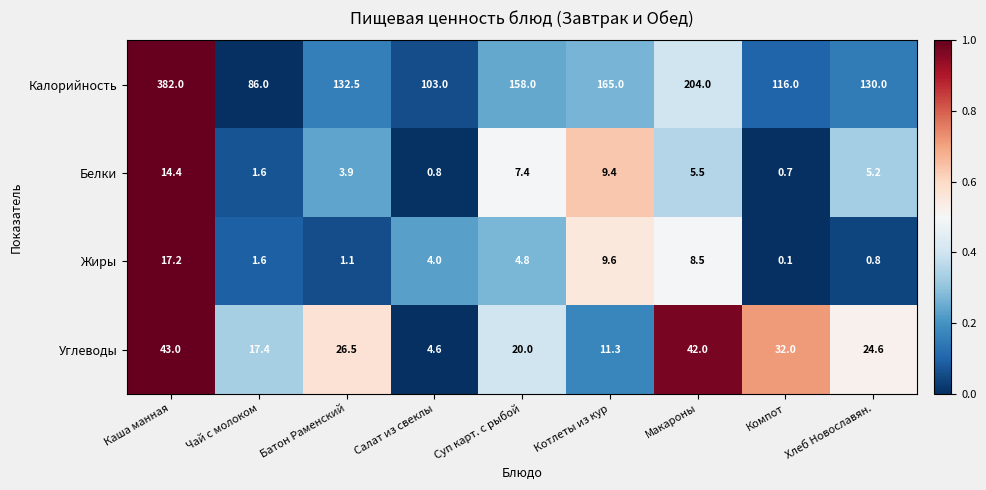

Which series has the largest total across all categories?

Калорийность